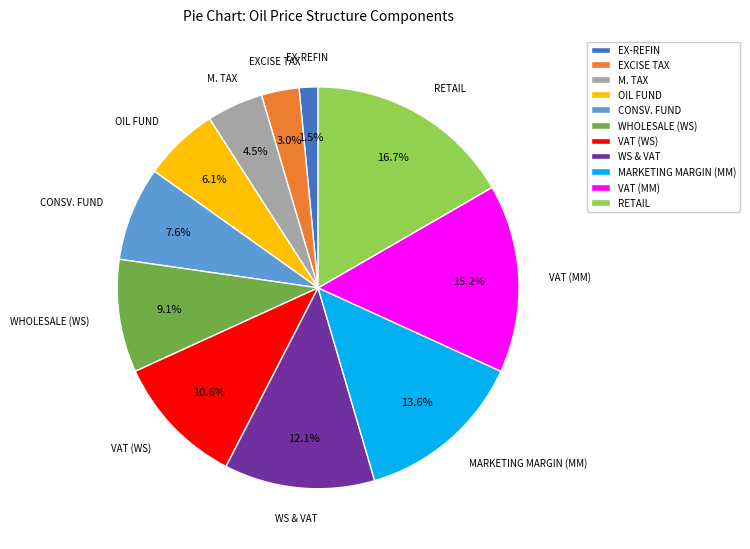

To the nearest percent, what portion does MARKETING MARGIN (MM) represent?

14%